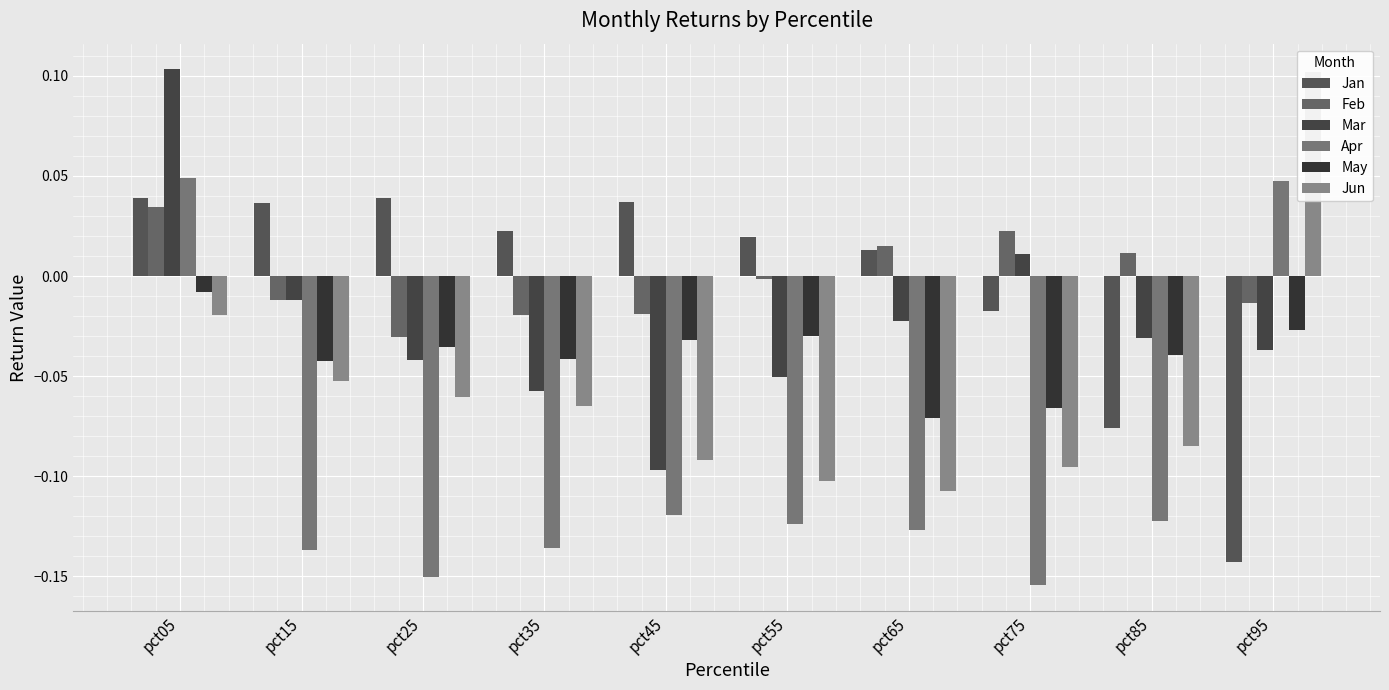

What is the value of the Apr bar at the 4th from the left?

-0.1